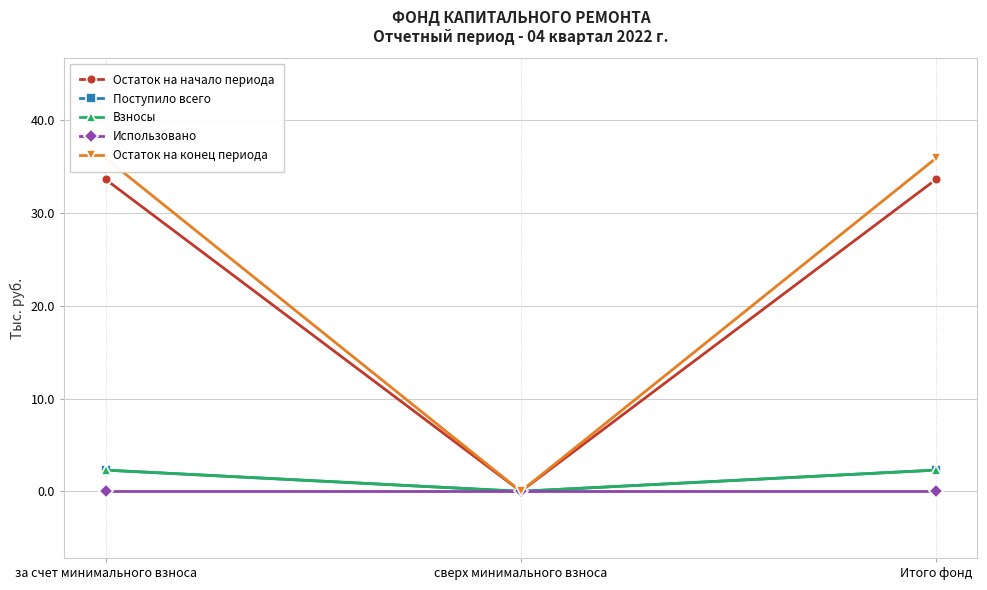

What is the average value of the Остаток на конец периода series?

23.9